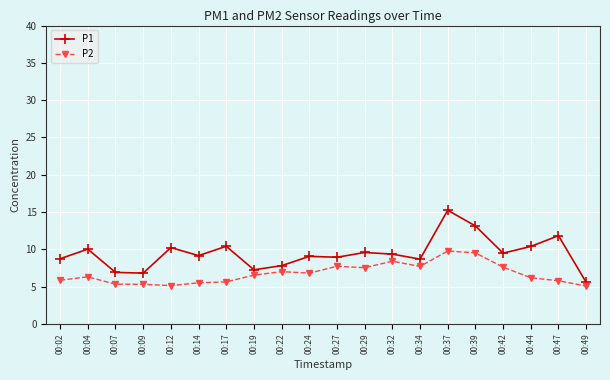

The P1 series shows 10.2 at 00:12. True or false?

True